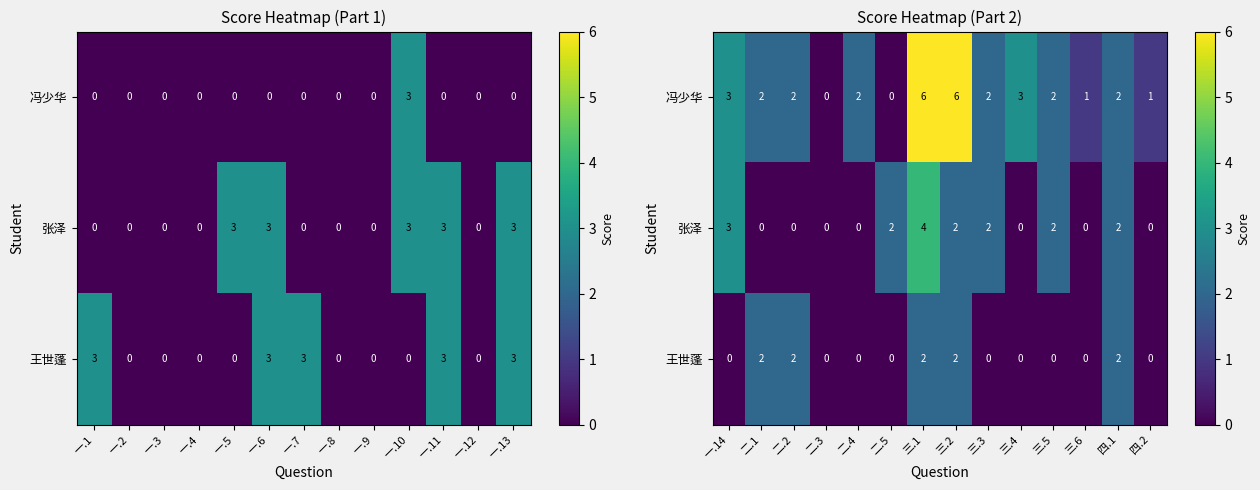

The value of 张泽 at 一.14 is 4. True or false?

False